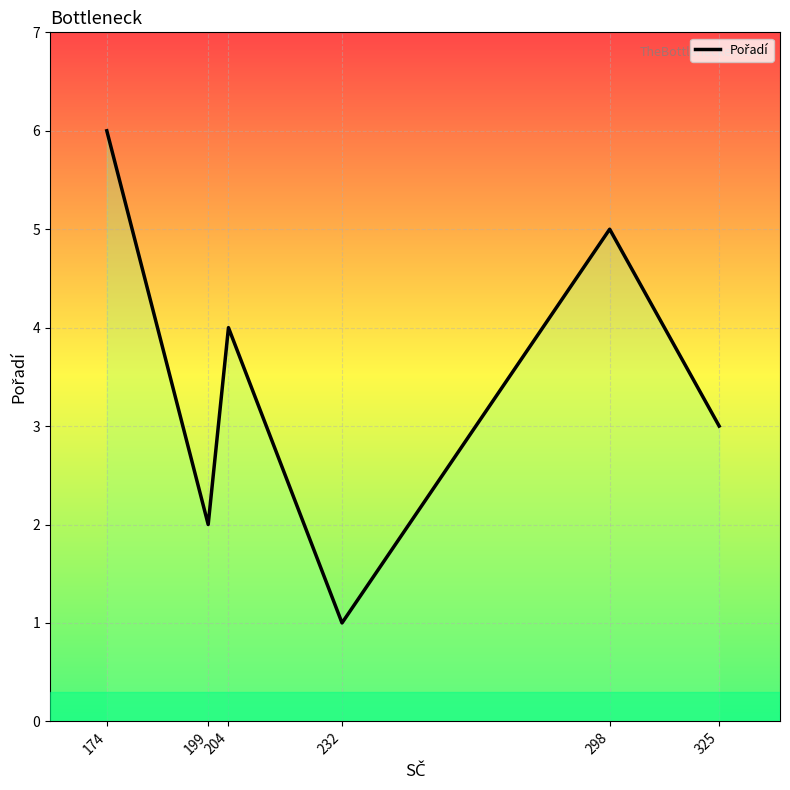

What is the difference between the values at 204 and 174?

2